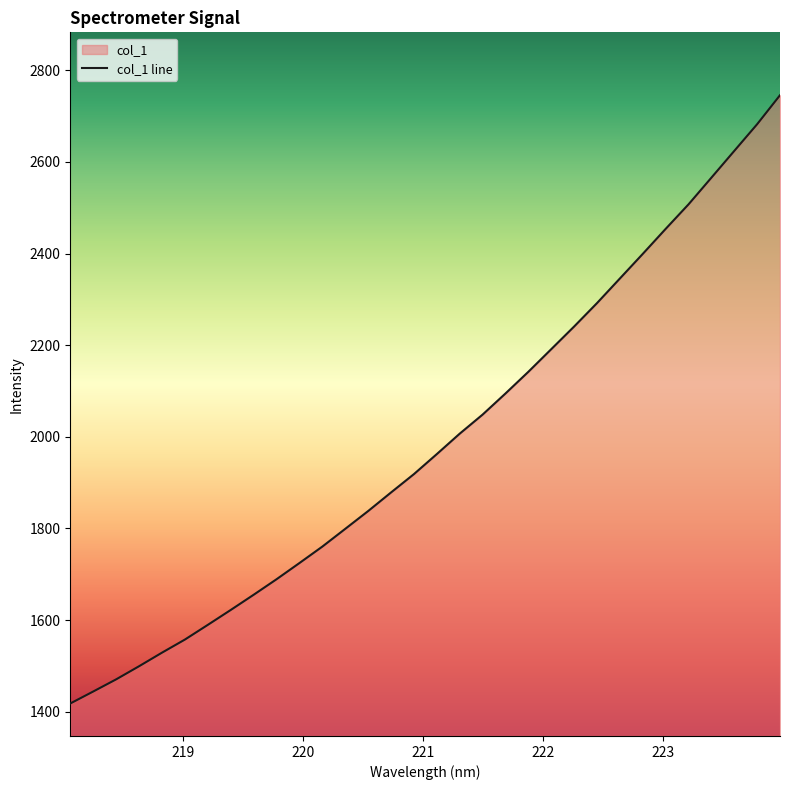

What is the minimum value shown in the chart?

1417.9